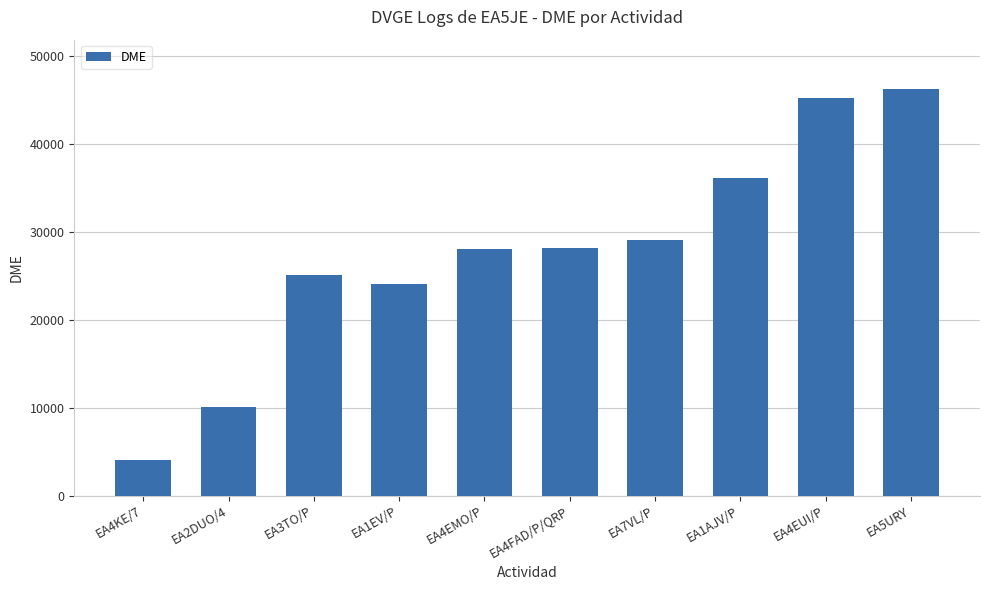

What is the value of the 8th bar from the left?

36029